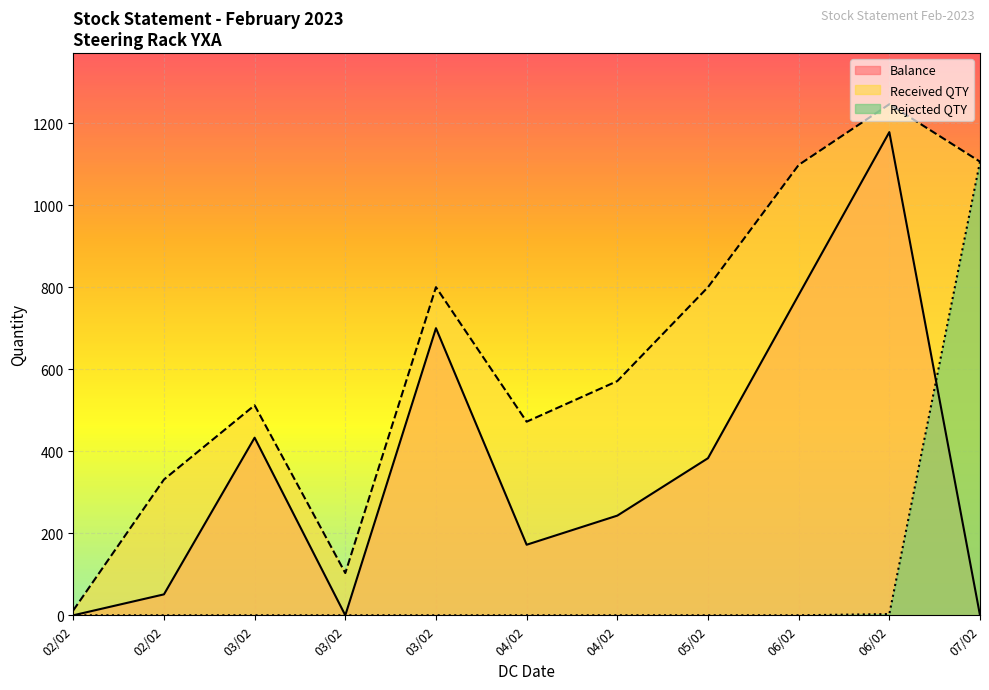

Reading right to left, extract all data points from this chart.

Balance: 07/02=0	06/02=1178	06/02=781	05/02=383	04/02=243	04/02=172	03/02=700	03/02=0	03/02=433	02/02=51	02/02=0
Received QTY: 07/02=1106	06/02=1246	06/02=1098	05/02=800	04/02=571	04/02=472	03/02=800	03/02=103	03/02=512	02/02=331	02/02=12
Rejected QTY: 07/02=1106	06/02=3	06/02=0	05/02=0	04/02=0	04/02=0	03/02=0	03/02=0	03/02=0	02/02=0	02/02=0